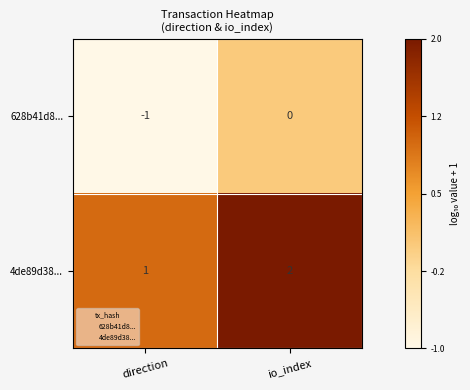

The value of 628b41d8... at direction is -2. True or false?

False